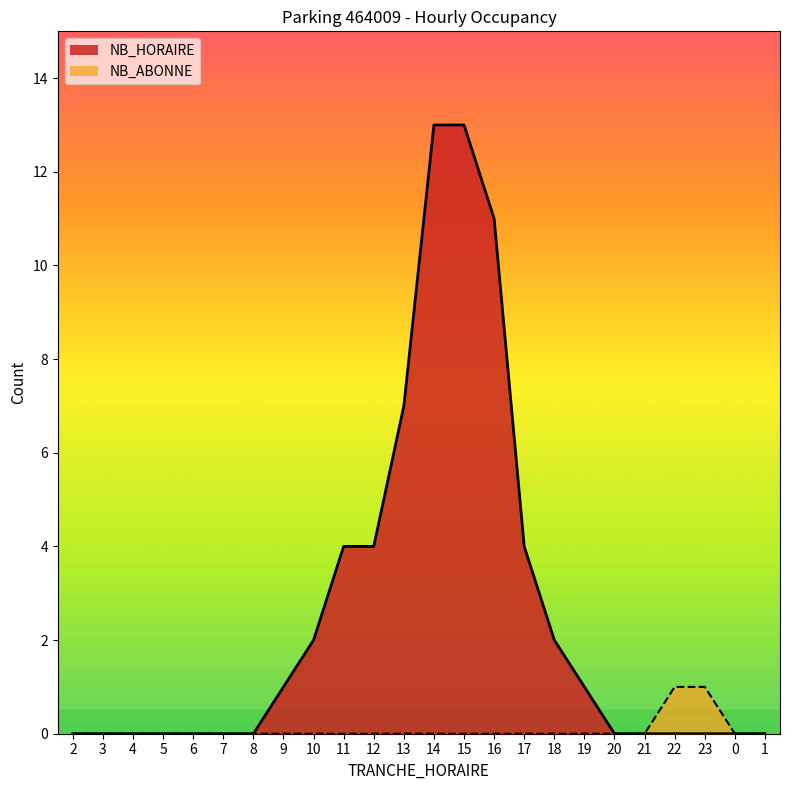

True or false: NB_HORAIRE and NB_ABONNE intersect in this chart.

False